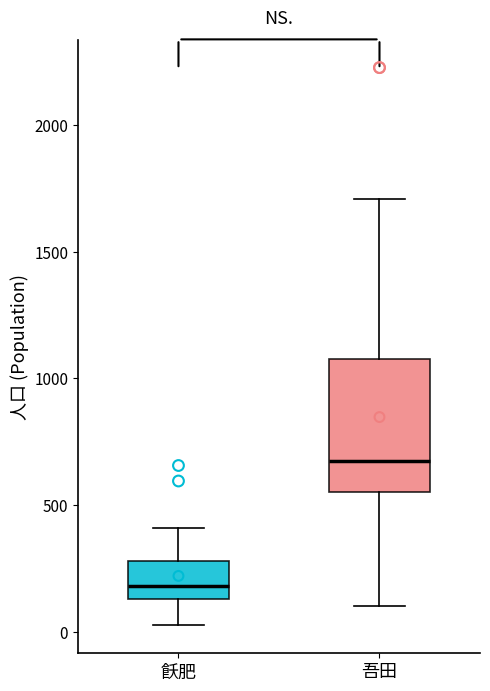

Where does the median line of the box for 飫肥 sit on the y-axis? The values are not printed on the chart, so give them approximately, as read against the axis.

200